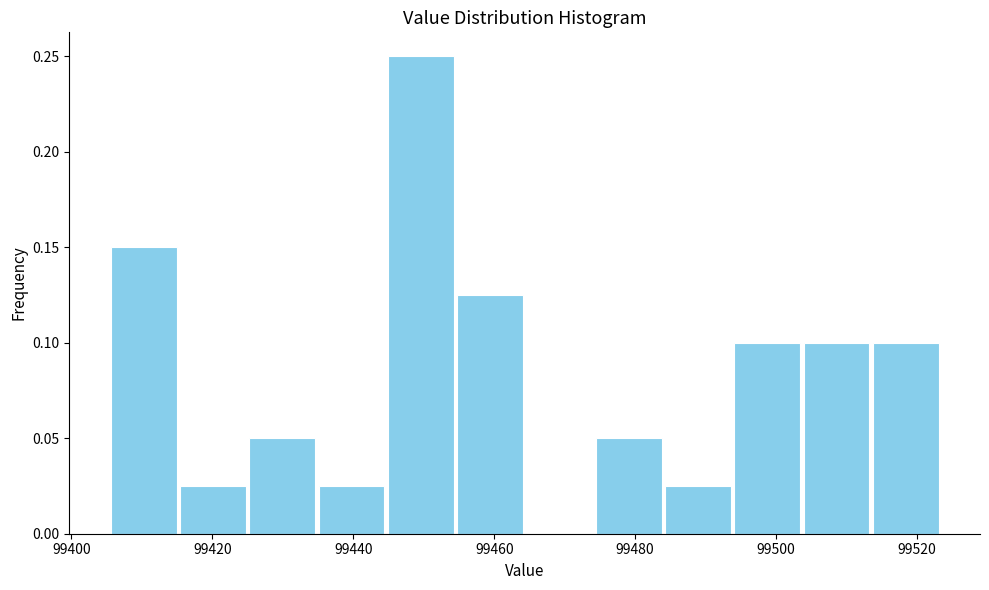

Which range on the x-axis has the tallest bar?

99444 to 99454